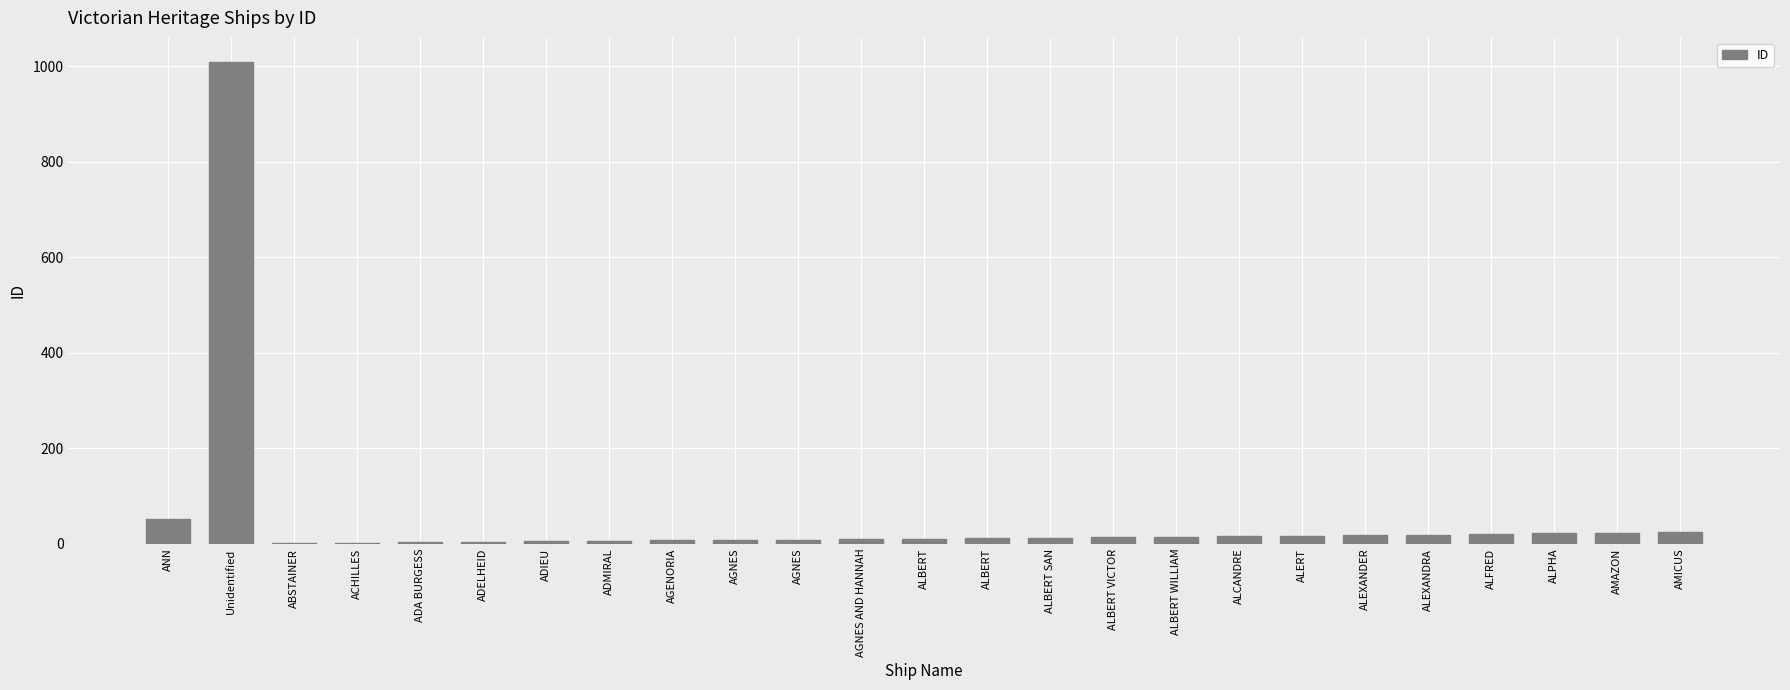

Between ALEXANDER and Unidentified, which is larger?

Unidentified